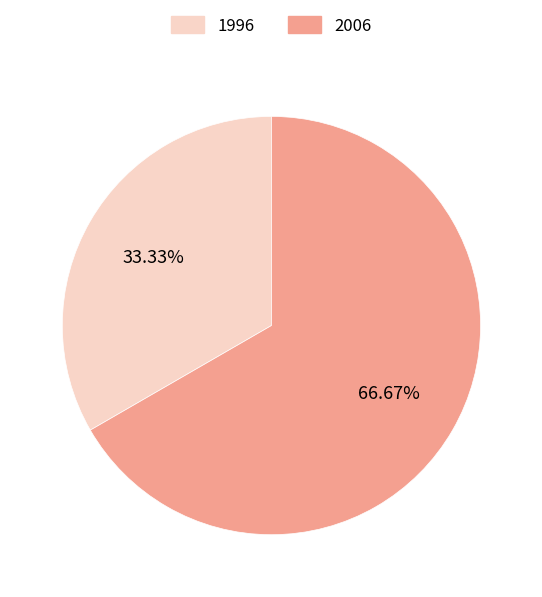

How many segments does this pie chart have?

2